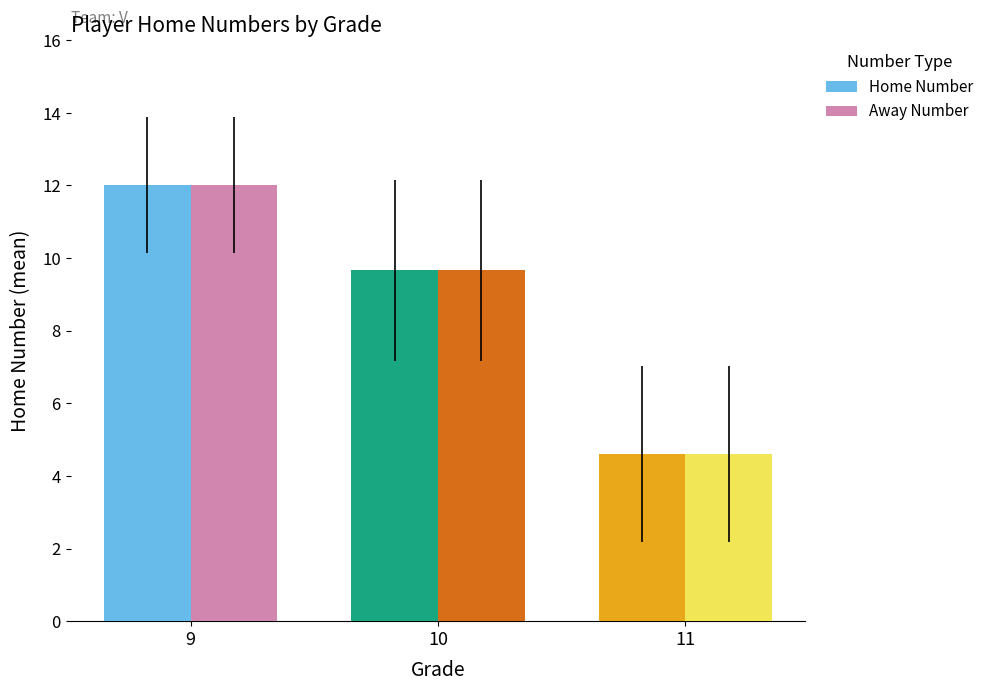

List the labels in order of Home Number value, smallest first.

11, 10, 9